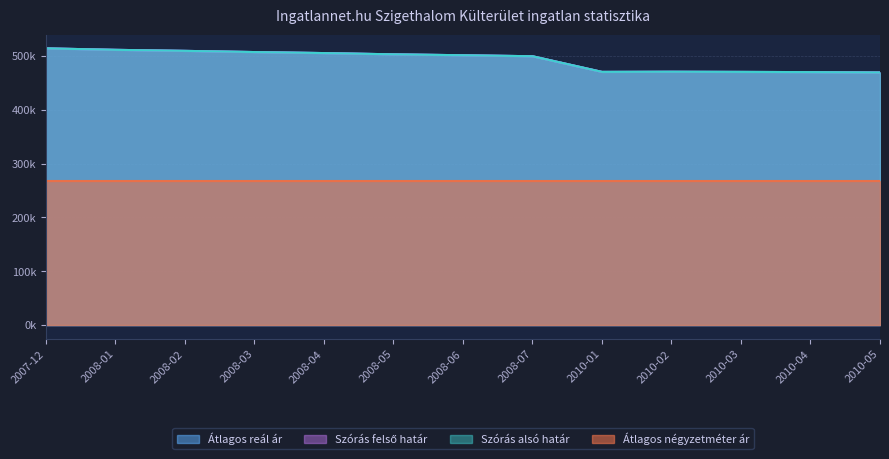

How many interior local peaks does the Szórás felső határ series have?

1